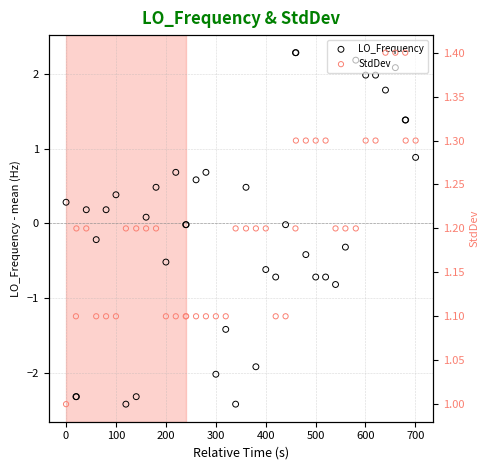

Is the value of LO_Frequency at 22 greater than the value of StdDev at 15?

No